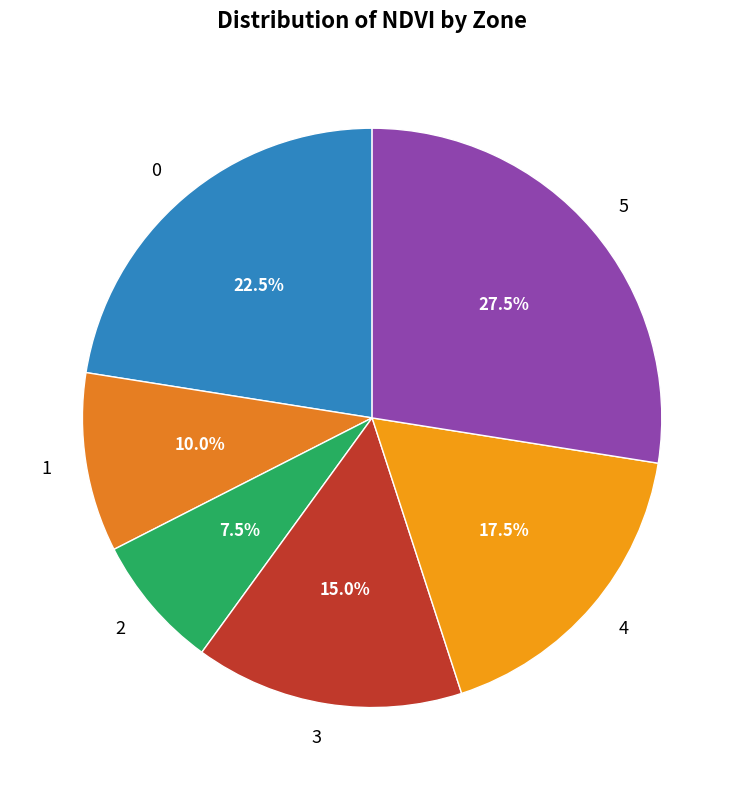

Rank the categories by value from highest to lowest.

5, 0, 4, 3, 1, 2